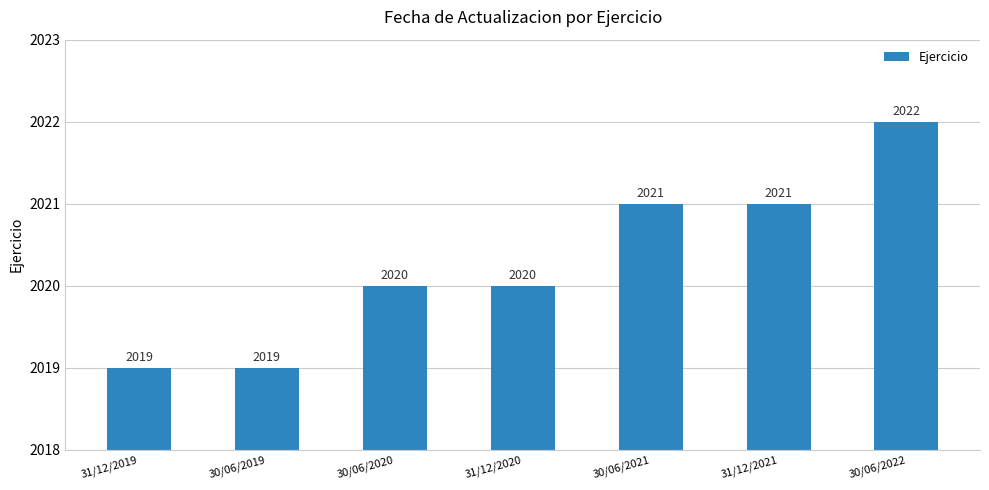

How many values are between 2019 and 2021?

6